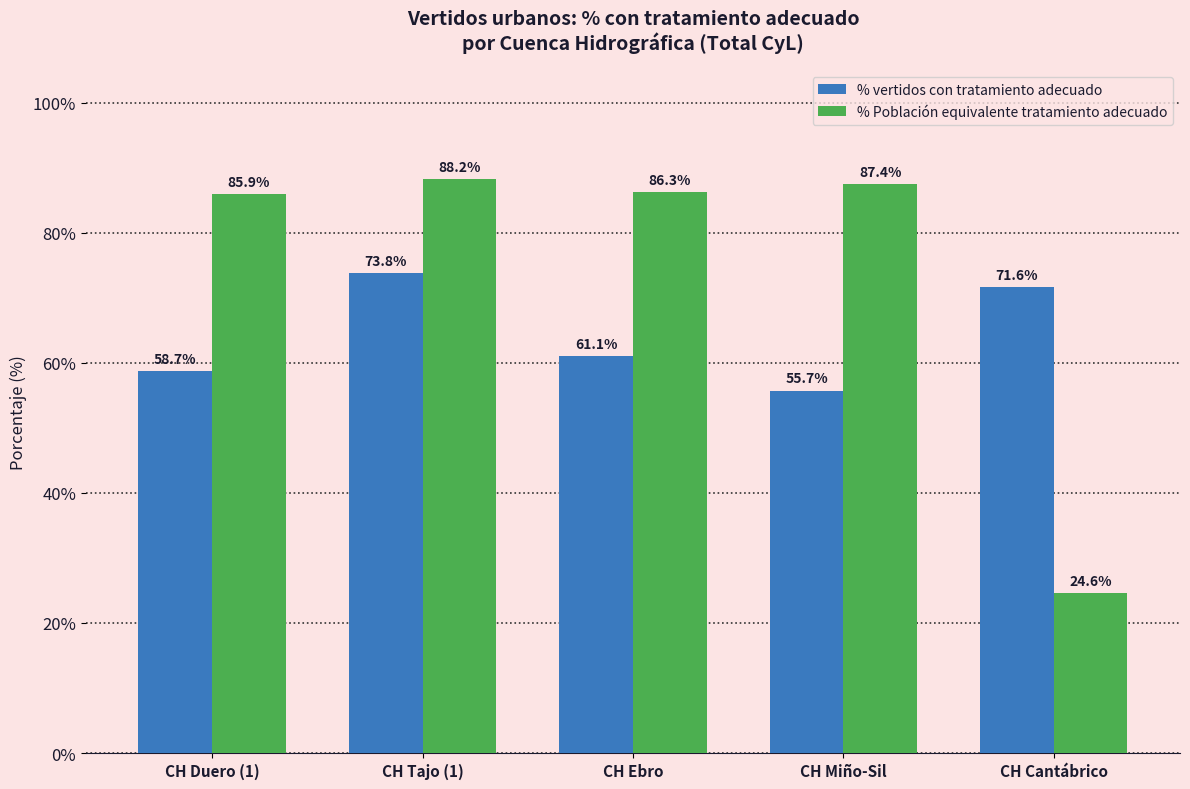

Which series has the largest total across all categories?

% Población equivalente tratamiento adecuado